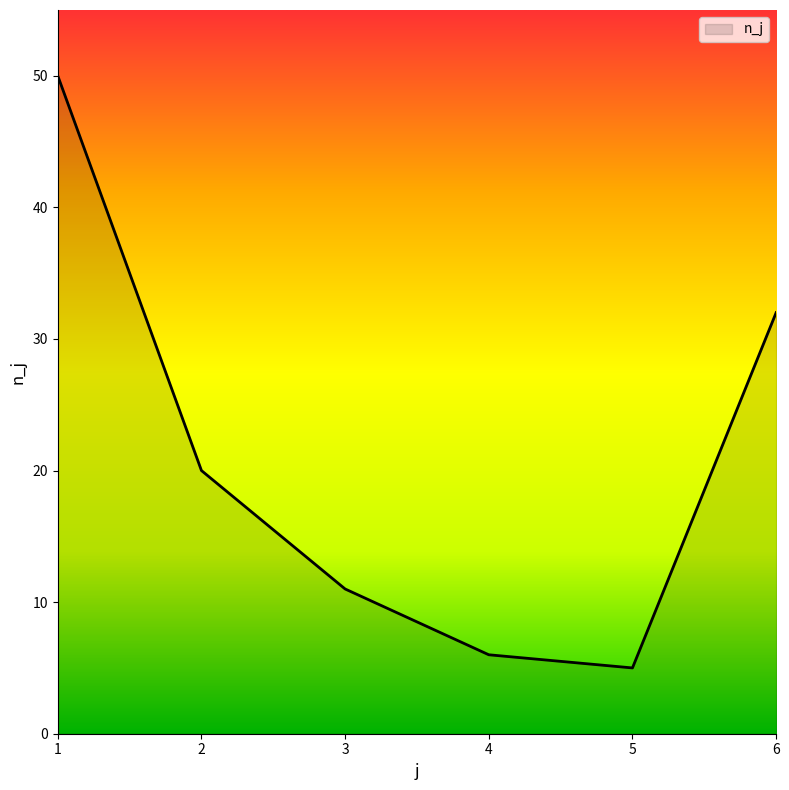

Reading left to right, transcribe all the data shown in this chart.

1=50	2=20	3=11	4=6	5=5	6=32